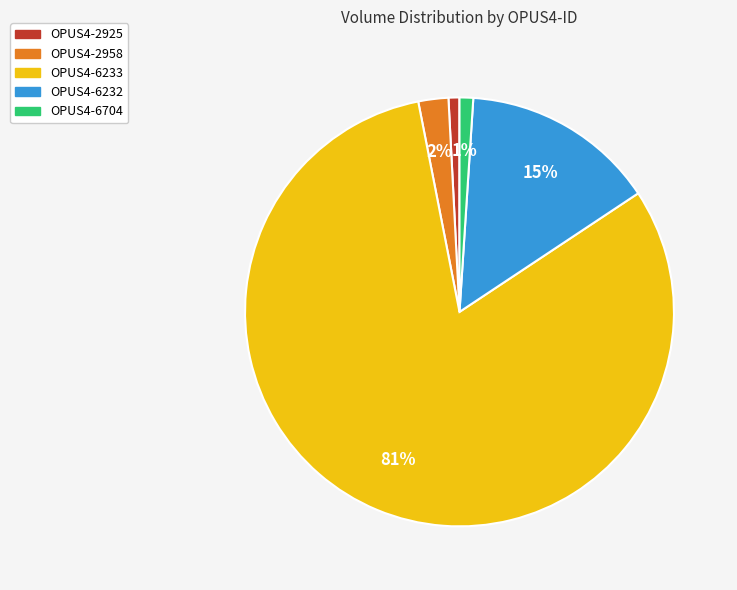

How many slices are in this pie chart?

5